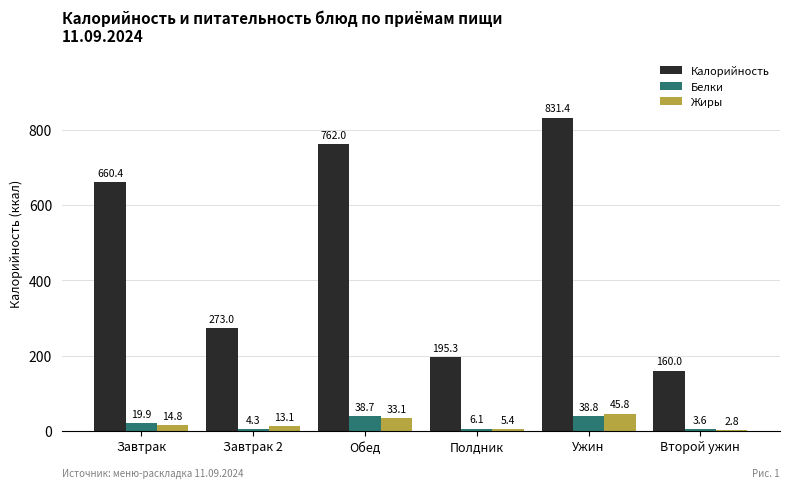

How many values in the Калорийность series exceed 660?

3